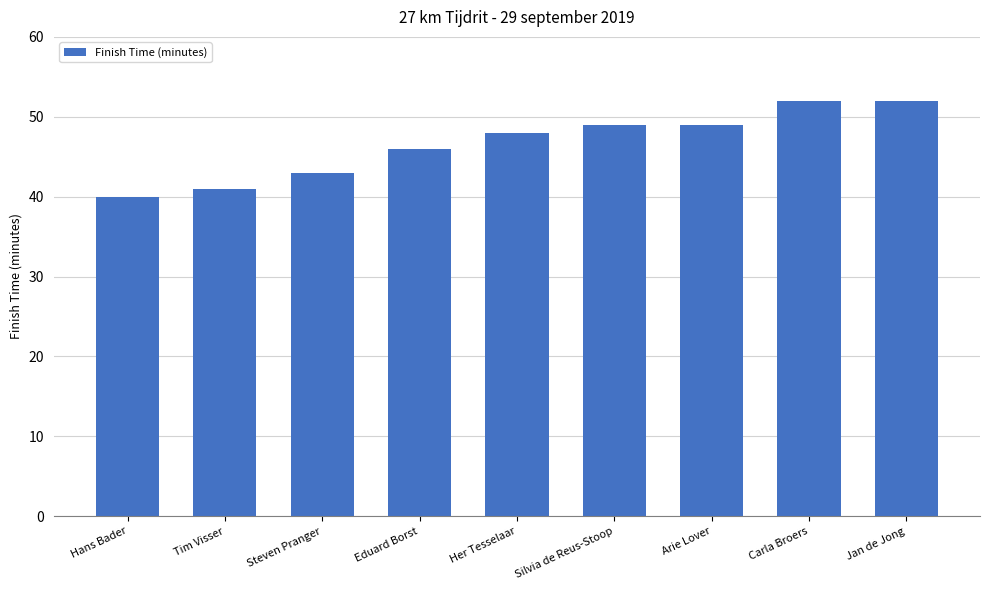

Is it true that the value at Jan de Jong is 52?

True